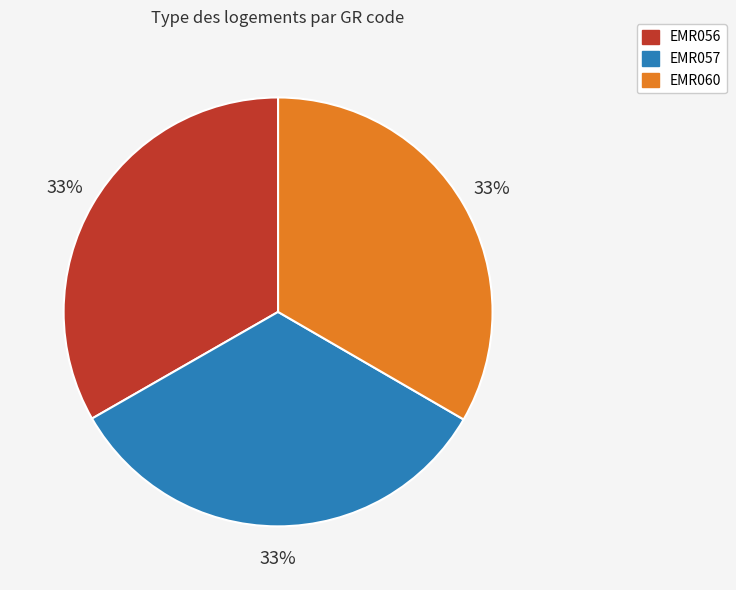

Is the sum of EMR057 and EMR056 greater than half?

Yes